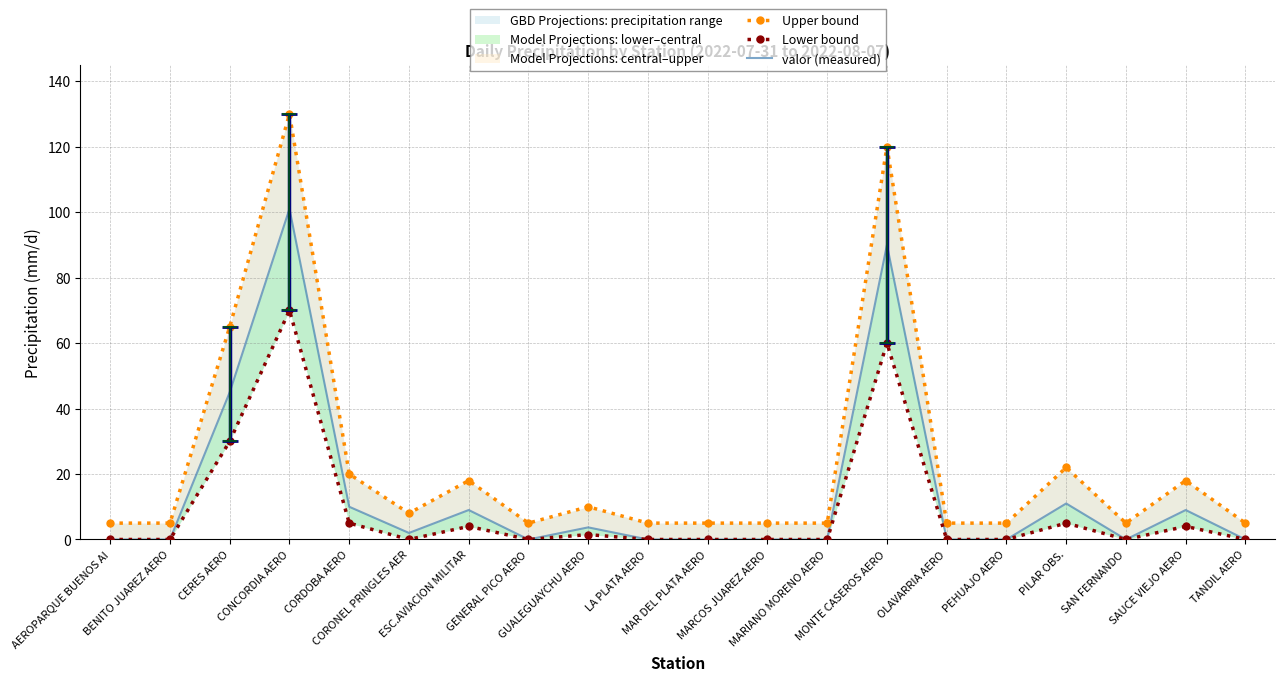

Is it true that Upper bound equals 5.1 at CORONEL PRINGLES AER?

False